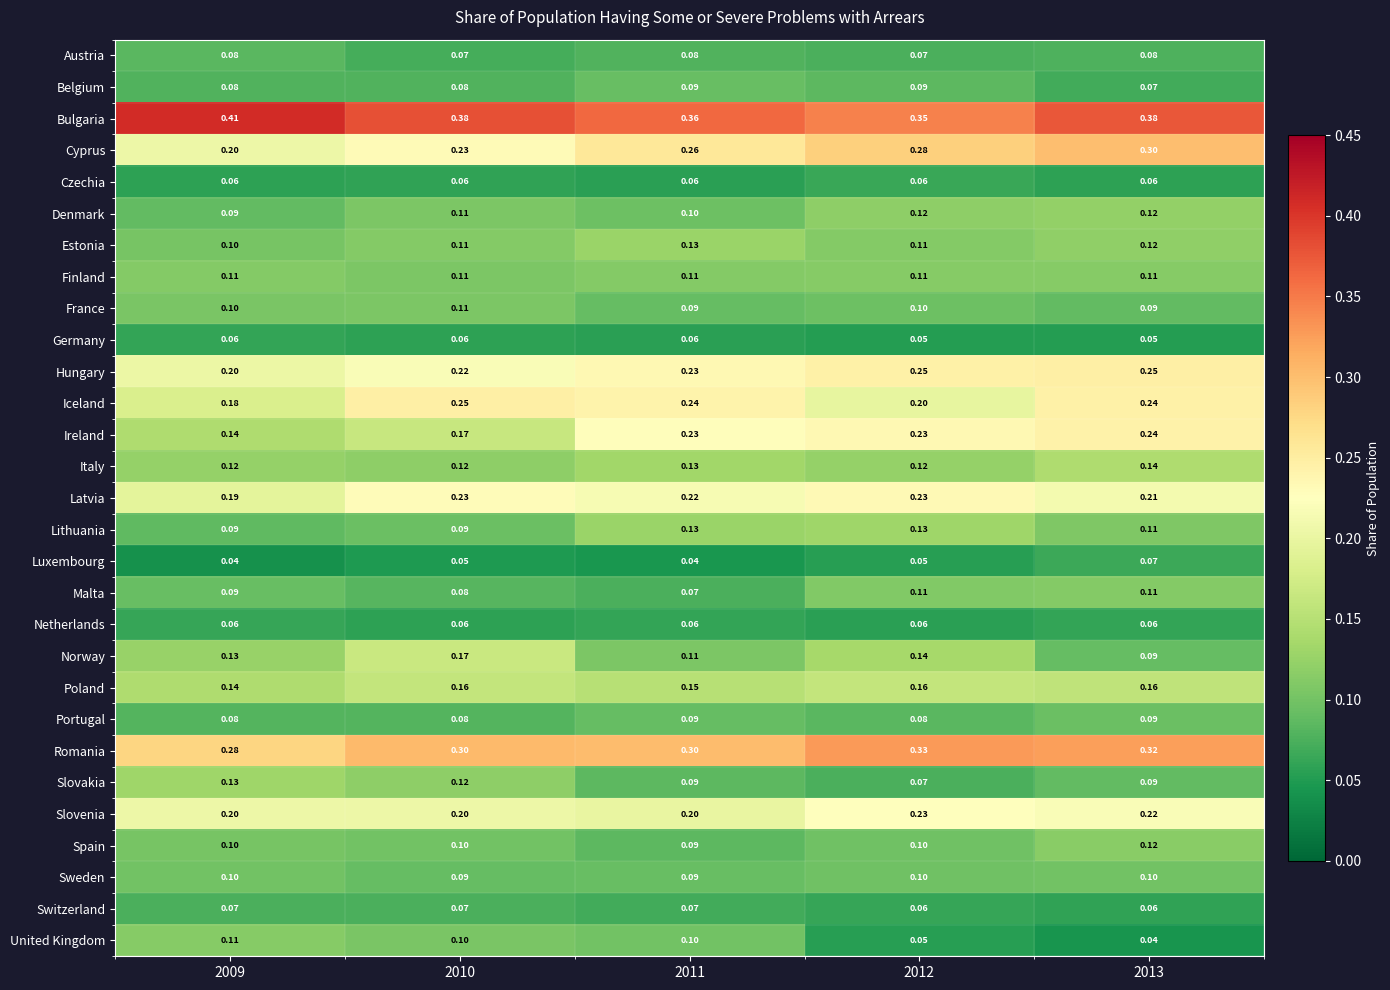

Which series has the largest total across all categories?

Bulgaria